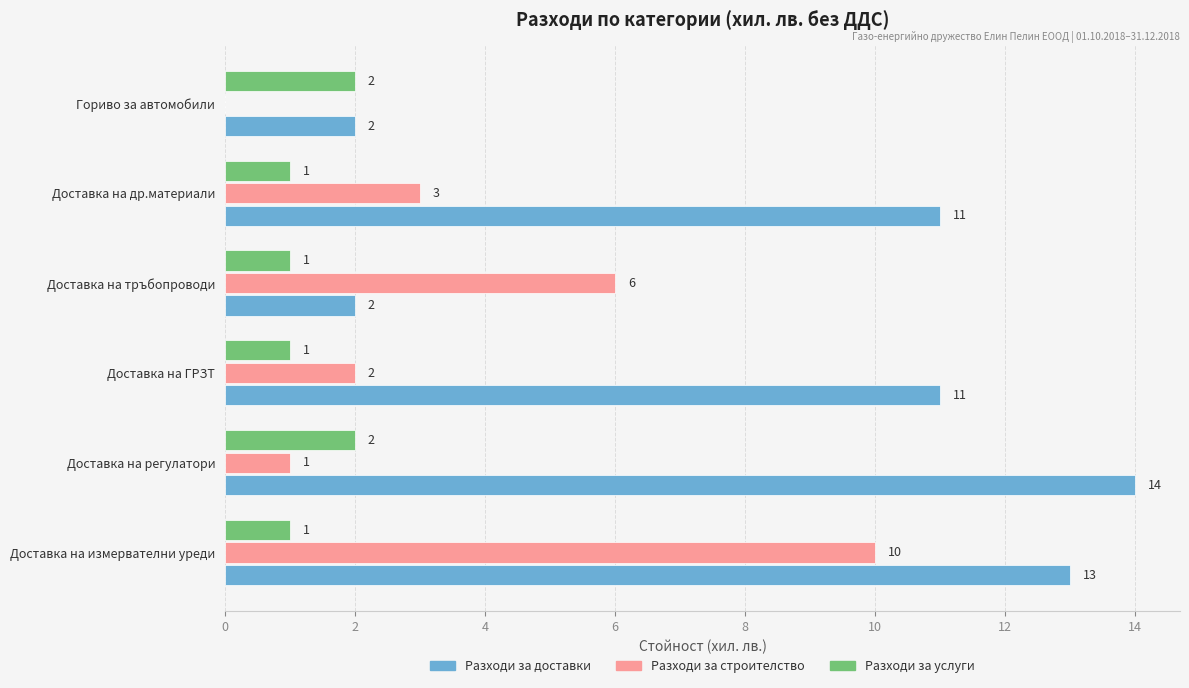

What is the total value across all series at Доставка на измервателни уреди?

24